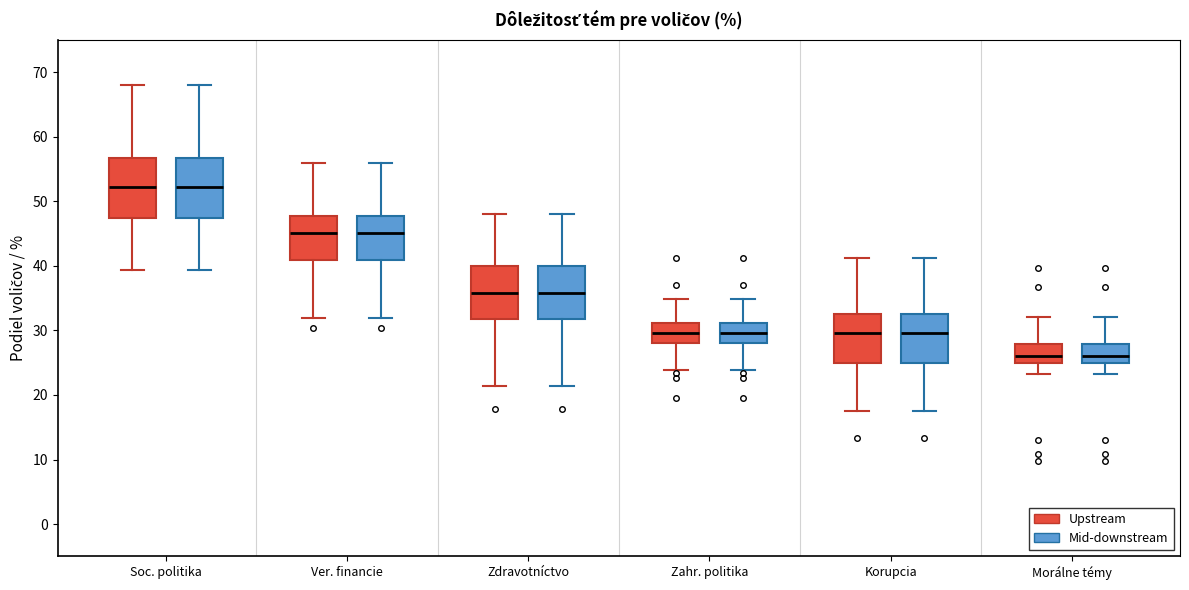

Reading left to right, read every box against the y-axis: the position of its median line, the range the box covers, and the ends of its whiskers. The values are not printed on the chart, so give them approximately, as read against the axis.

Soc. politika (Upstream): median 52, box 47 to 57, whiskers 39 to 68
Soc. politika (Mid-downstream): median 52, box 47 to 57, whiskers 39 to 68
Ver. financie (Upstream): median 45, box 41 to 48, whiskers 32 to 56
Ver. financie (Mid-downstream): median 45, box 41 to 48, whiskers 32 to 56
Zdravotníctvo (Upstream): median 36, box 32 to 40, whiskers 21 to 48
Zdravotníctvo (Mid-downstream): median 36, box 32 to 40, whiskers 21 to 48
Zahr. politika (Upstream): median 30, box 28 to 31, whiskers 24 to 35
Zahr. politika (Mid-downstream): median 30, box 28 to 31, whiskers 24 to 35
Korupcia (Upstream): median 30, box 25 to 33, whiskers 18 to 41
Korupcia (Mid-downstream): median 30, box 25 to 33, whiskers 18 to 41
Morálne témy (Upstream): median 26, box 25 to 28, whiskers 23 to 32
Morálne témy (Mid-downstream): median 26, box 25 to 28, whiskers 23 to 32